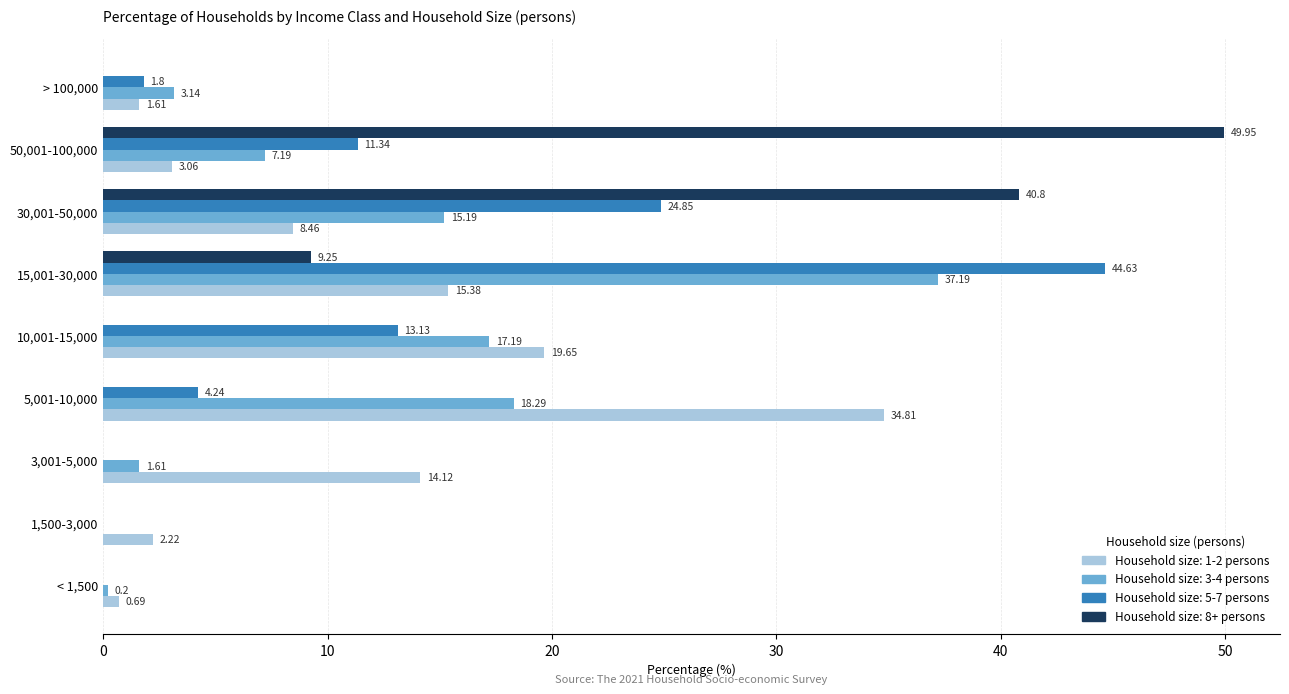

At which category is the sum across all series the highest?

15,001-30,000